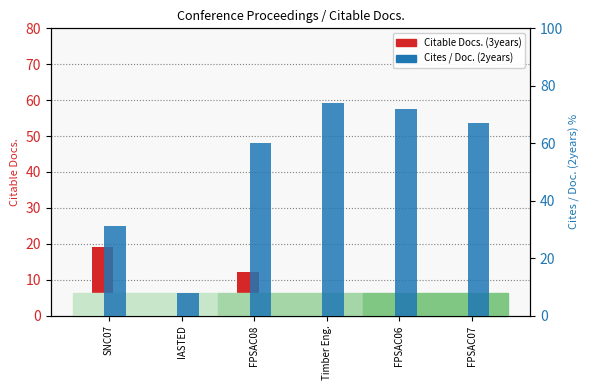

Which category has the lowest value across all series?

IASTED